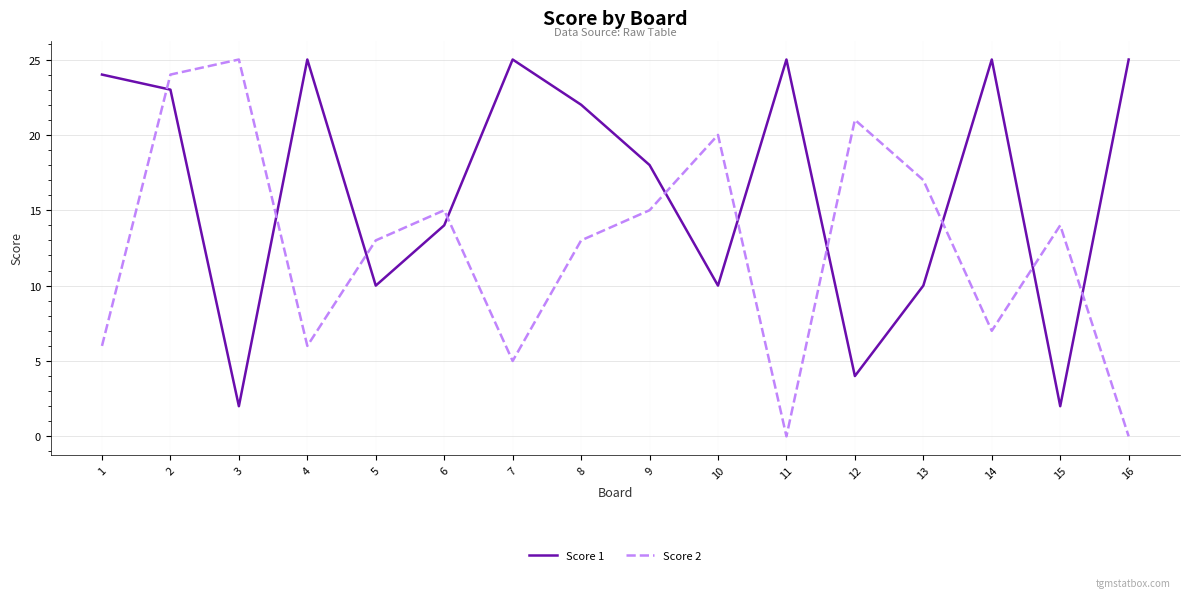

At which category is the sum across all series the highest?

2